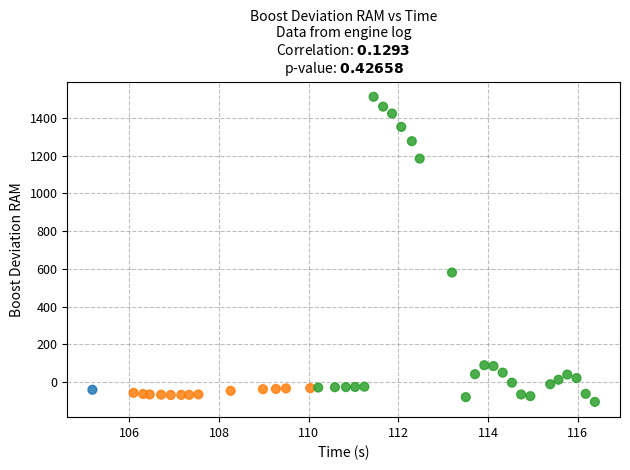

What is the range of X values (max minus min)?

11.2